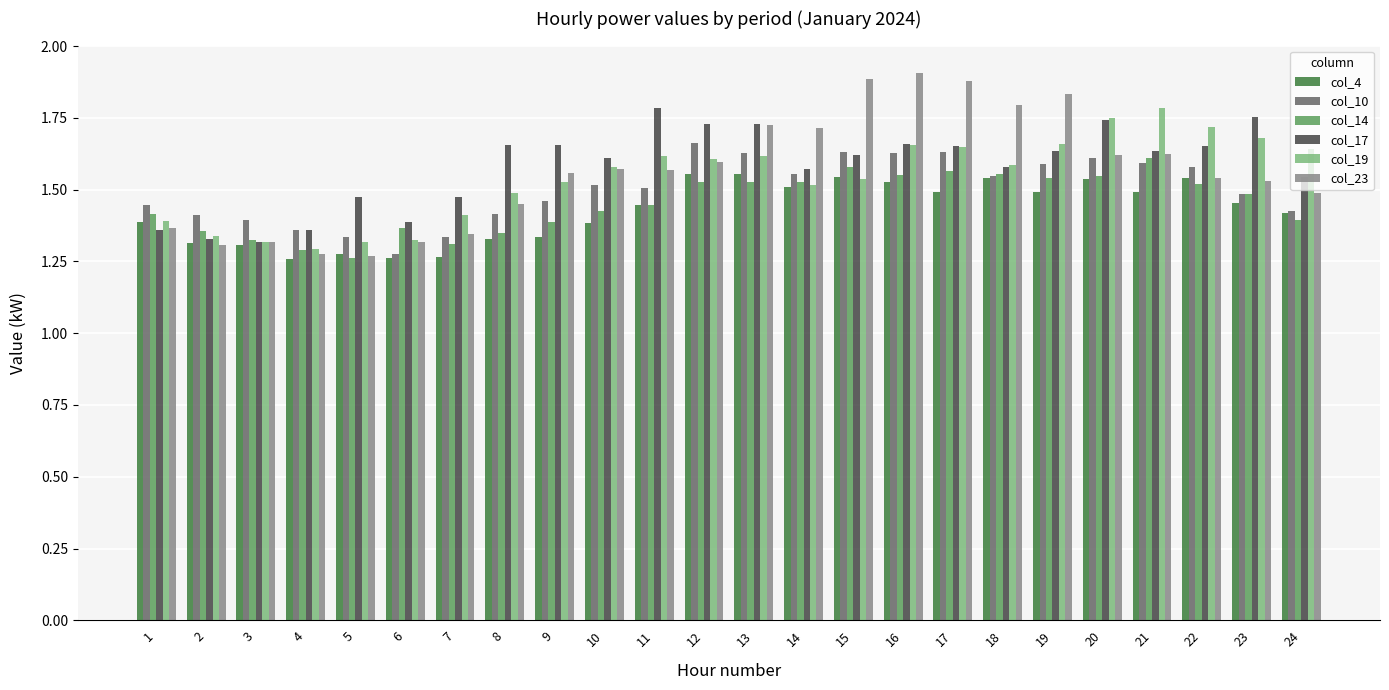

What is the sum of all col_4 values?

34.2